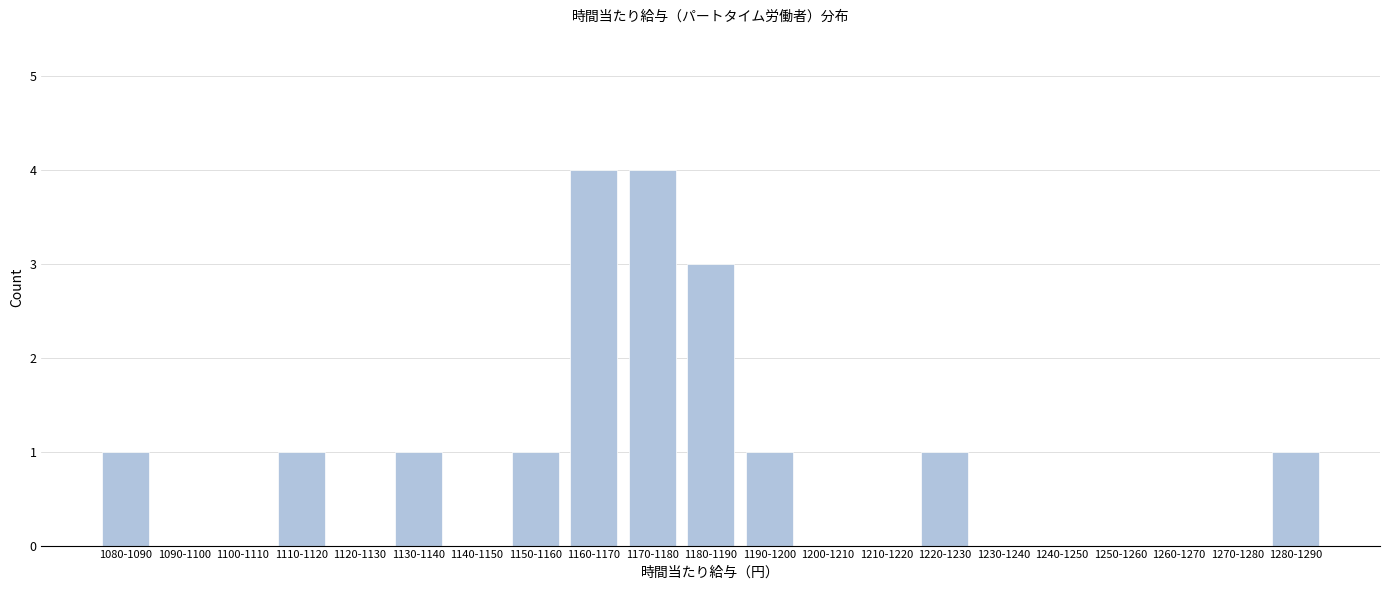

Reading left to right, what are all the values shown in this chart?

1080-1090=1	1090-1100=0	1100-1110=0	1110-1120=1	1120-1130=0	1130-1140=1	1140-1150=0	1150-1160=1	1160-1170=4	1170-1180=4	1180-1190=3	1190-1200=1	1200-1210=0	1210-1220=0	1220-1230=1	1230-1240=0	1240-1250=0	1250-1260=0	1260-1270=0	1270-1280=0	1280-1290=1